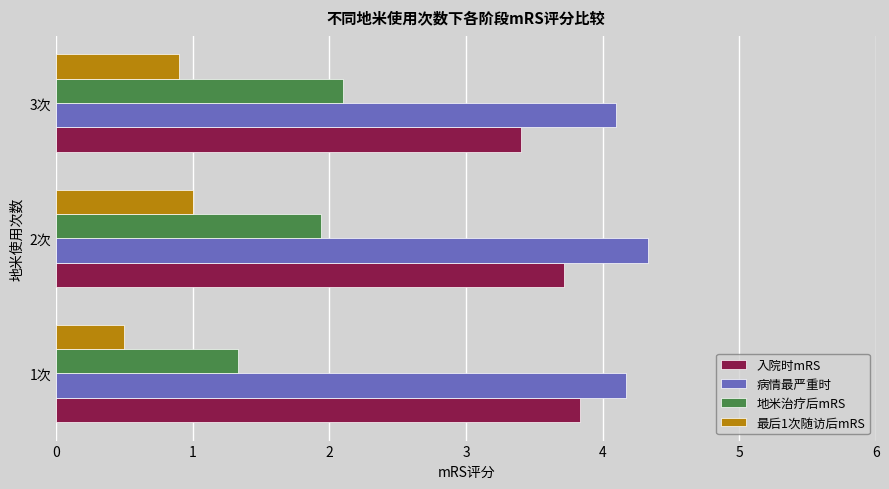

The value of 地米治疗后mRS at 2次 is 0.6. True or false?

False